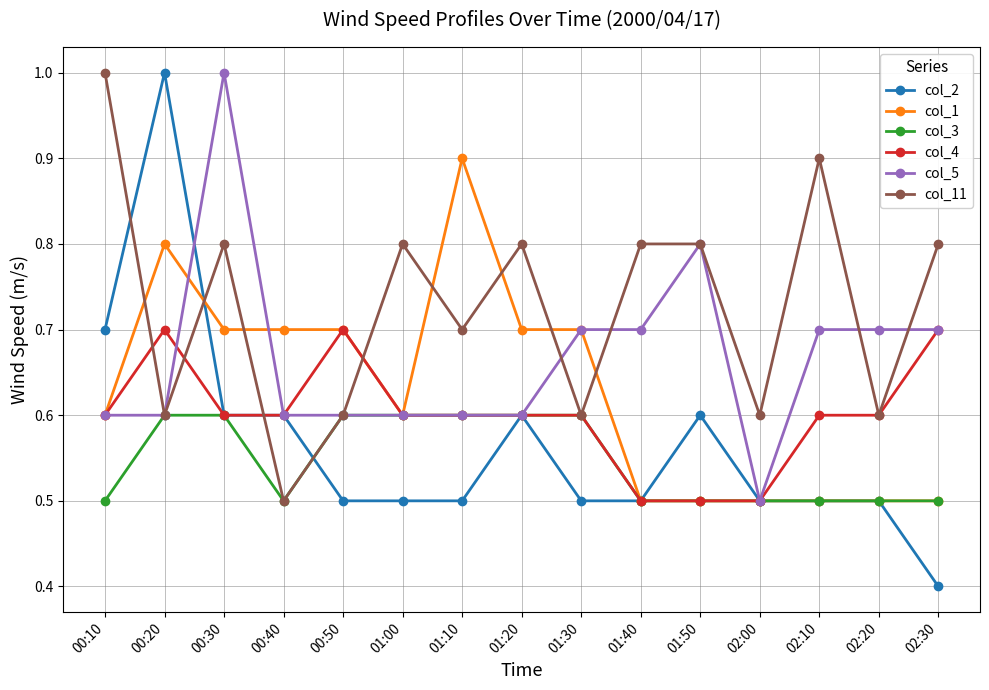

Count the col_4 values in the range 0 to 1.

15